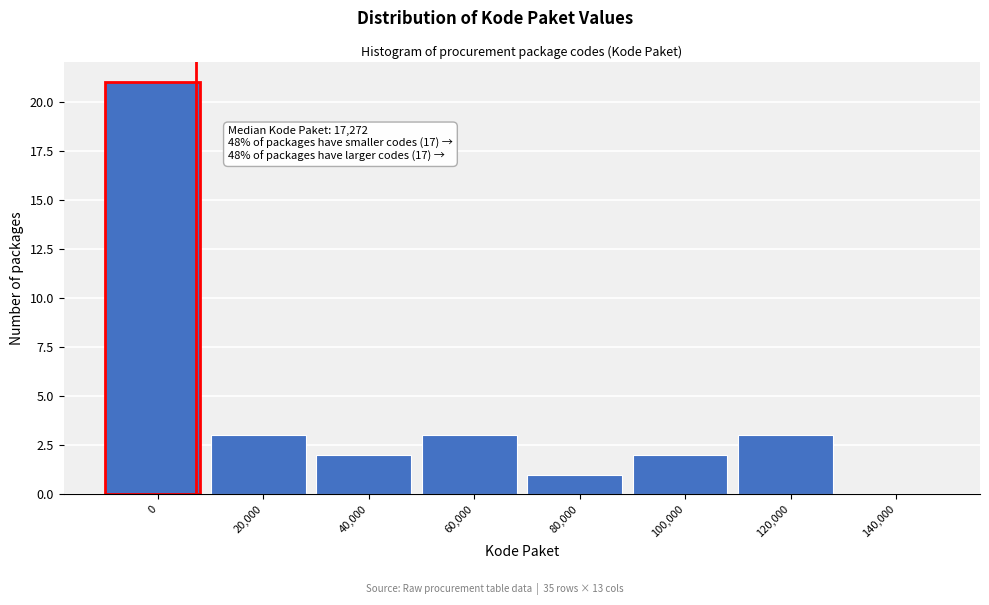

Reading left to right, list all the values displayed in this chart.

0=21	20,000=3	40,000=2	60,000=3	80,000=1	100,000=2	120,000=3	140,000=0